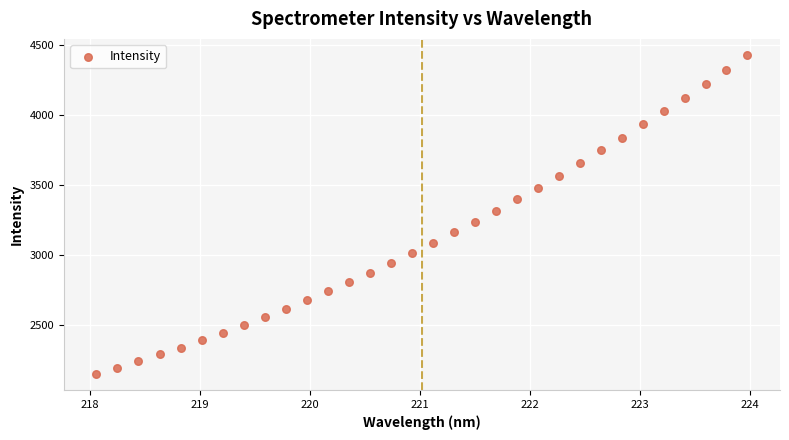

What is the range of X values (max minus min)?

5.9